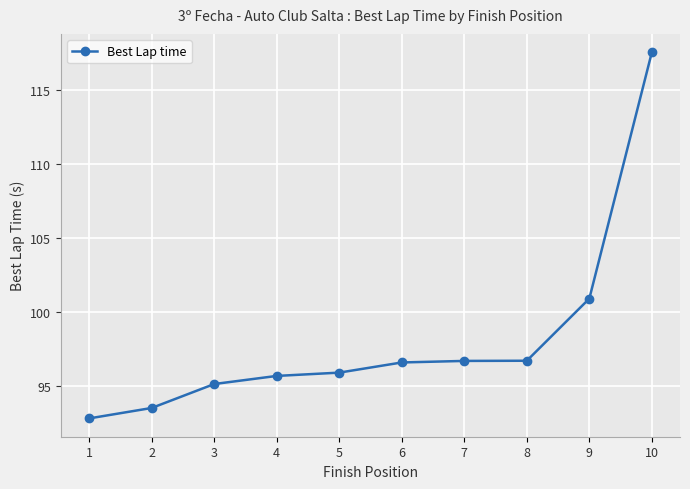

What is the change in value from 1 to 7?

+3.9